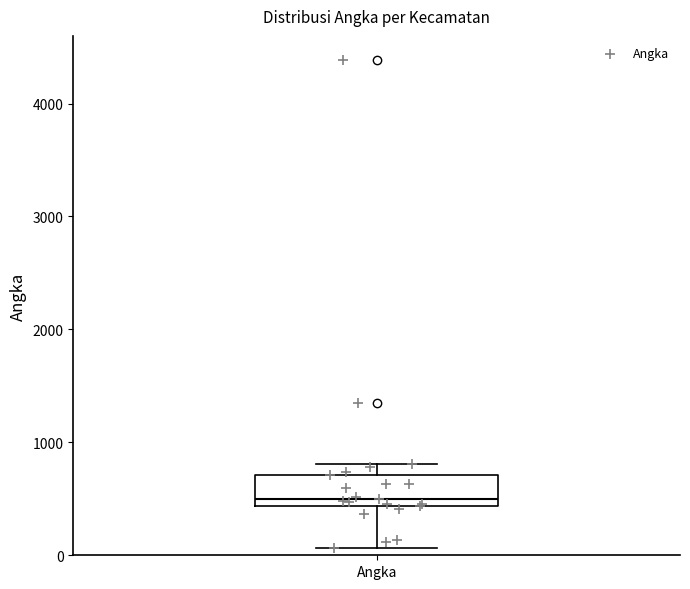

Read this box plot against the y-axis: the position of the median line, the range covered by the box, and the ends of both whiskers. The values are not printed on the chart, so give them approximately, as read against the axis.

median 500, box 400 to 700, whiskers 100 to 800